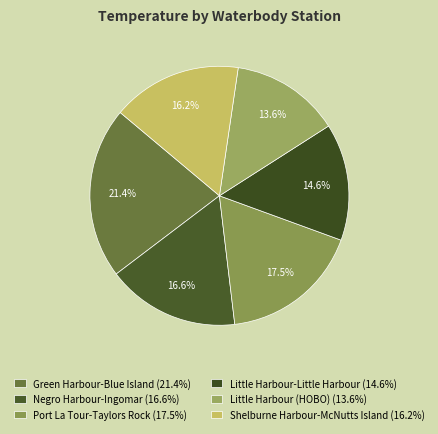

Count the number of slices in the pie.

6